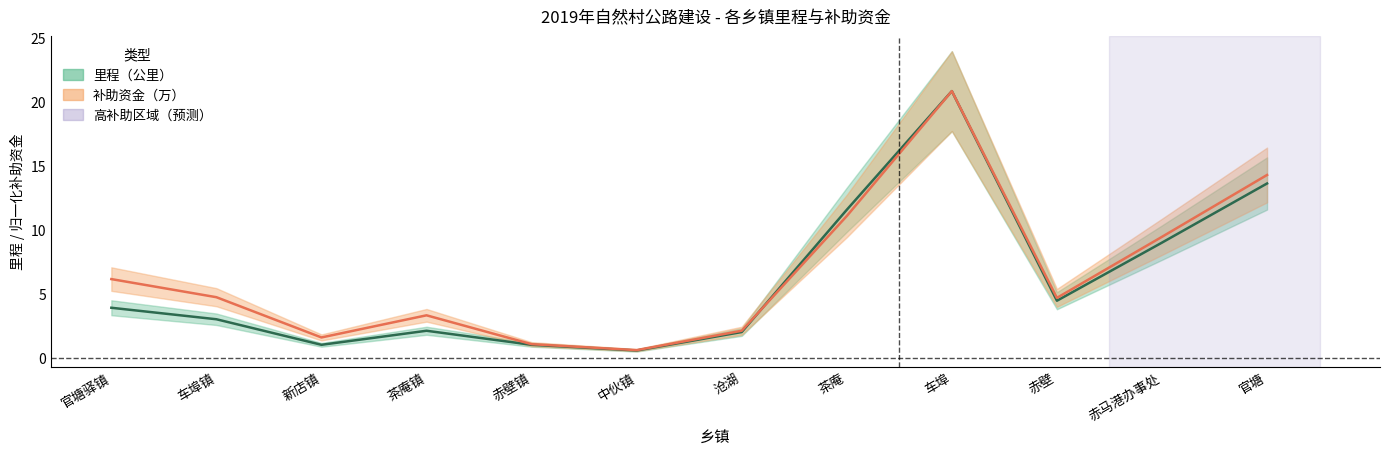

What are all the series names shown in the legend?

里程（公里）, 补助资金（万）